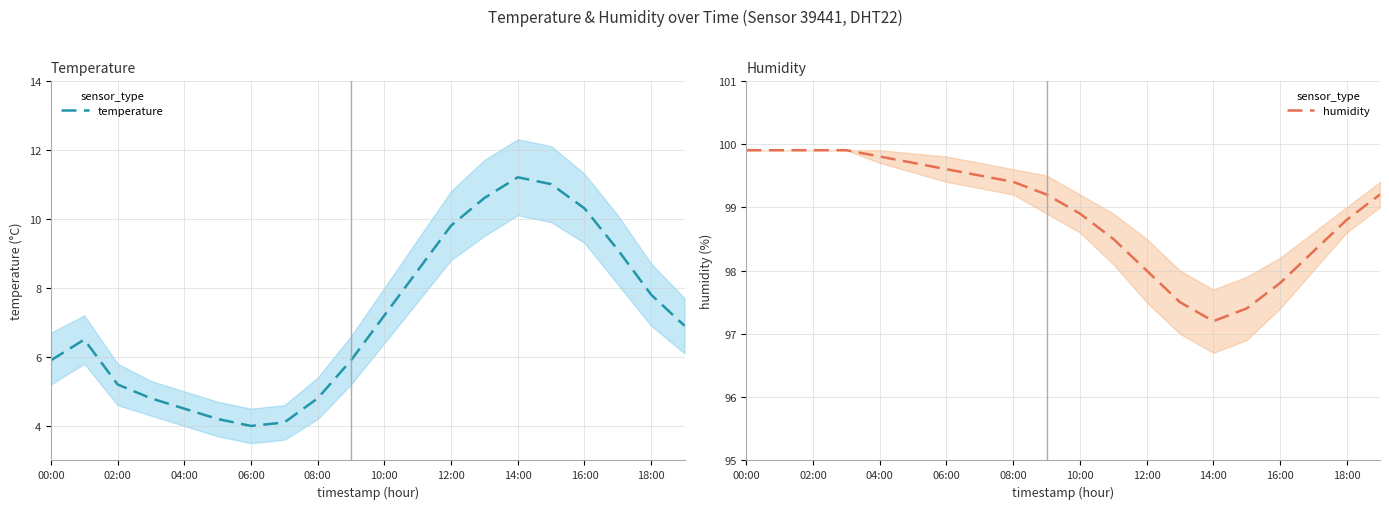

What are all the series names shown in the legend?

temperature, humidity